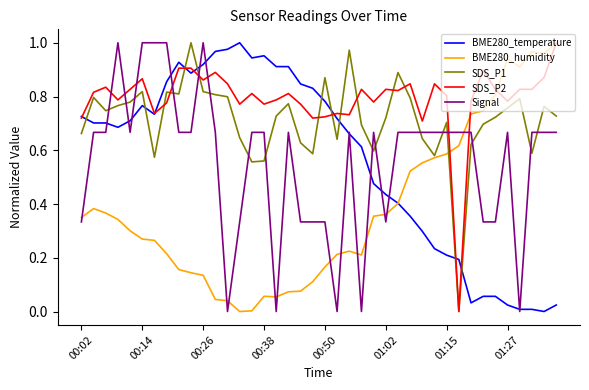

True or false: BME280_temperature and SDS_P1 cross at least once.

True